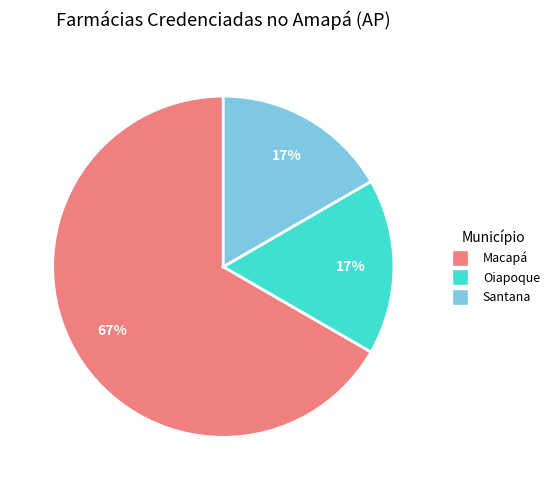

Do Oiapoque and Santana together represent more than half of the pie?

No